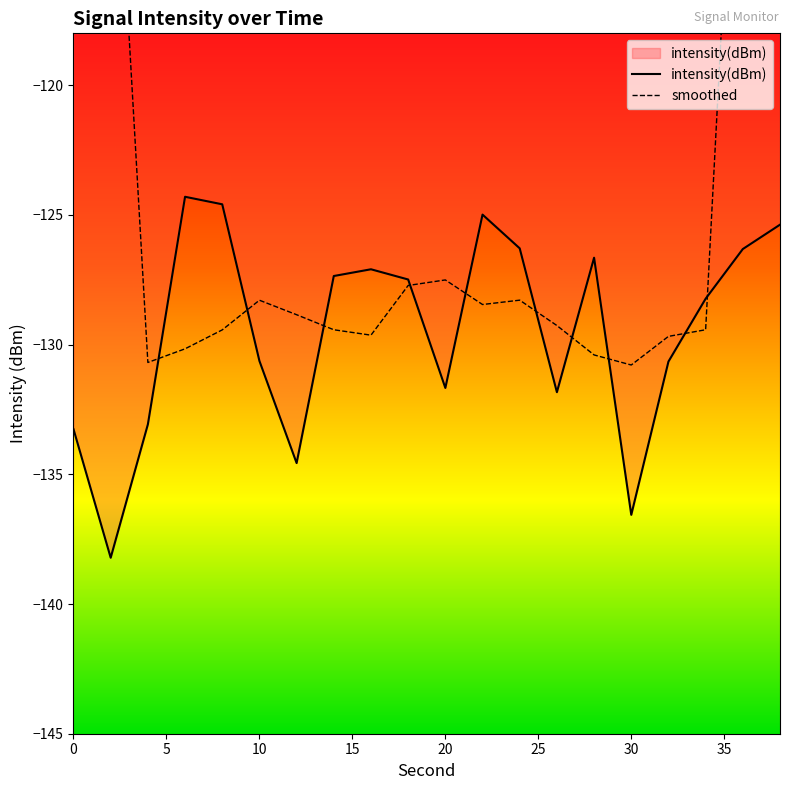

Which series has the largest total across all categories?

smoothed